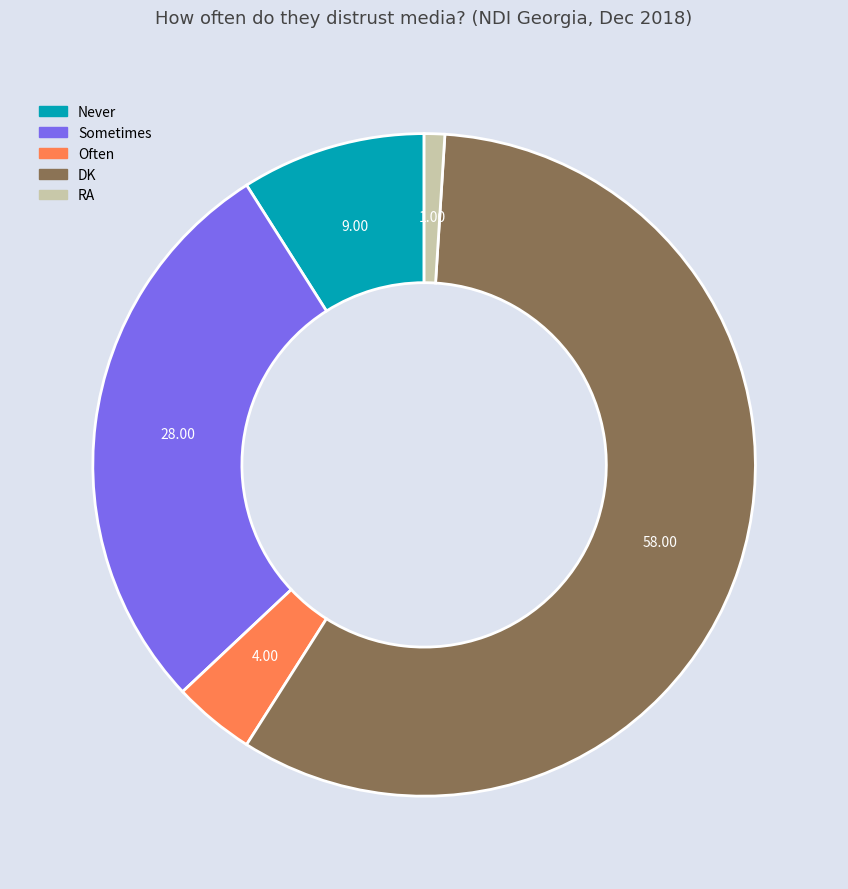

How many slices are in this pie chart?

5